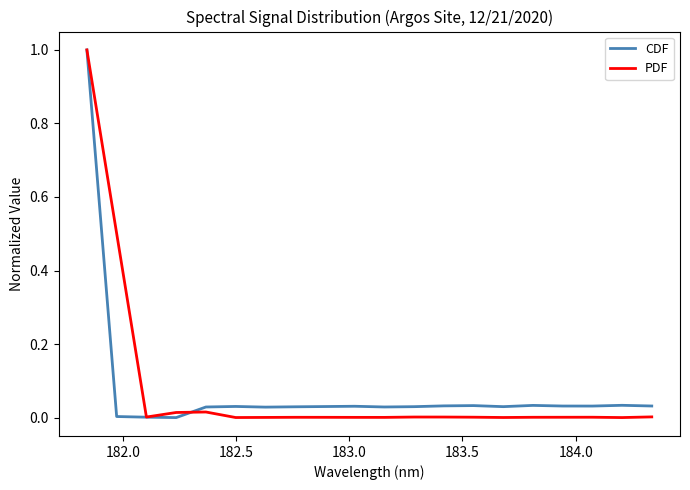

What is the maximum value for CDF?

1.0